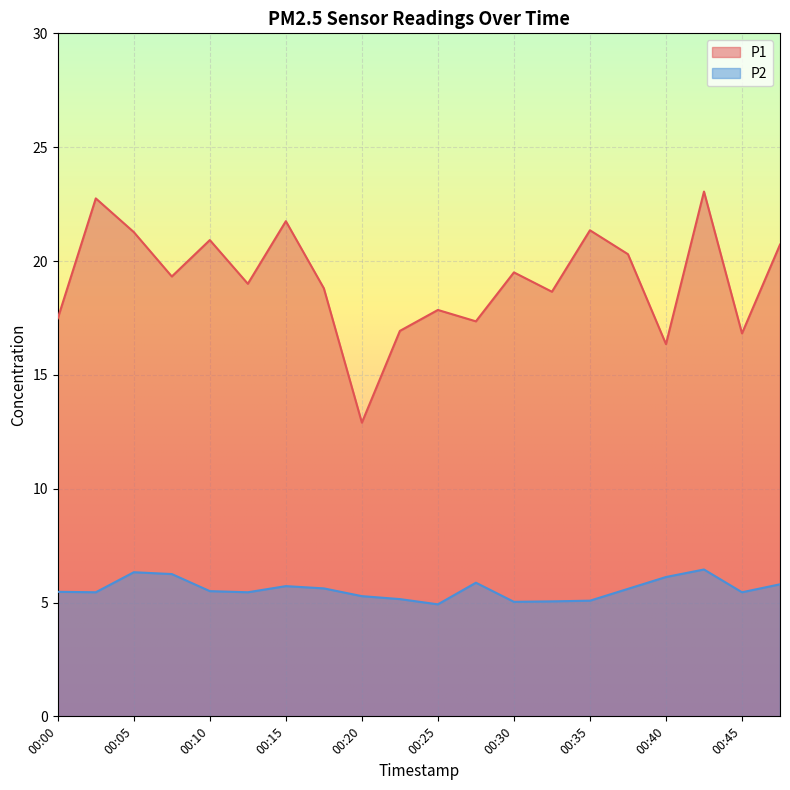

Between 00:47 and 00:42, which is larger?

00:42